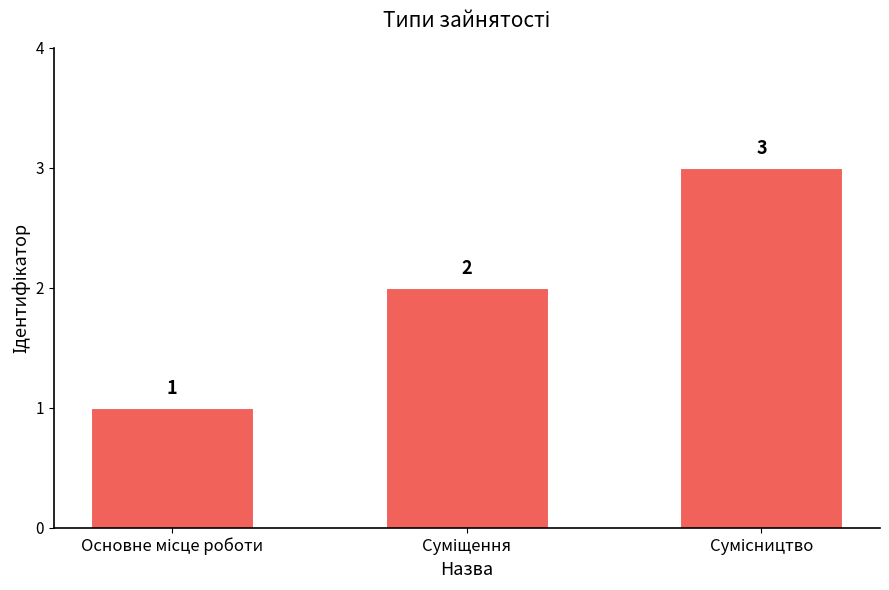

What is the value of the 1st bar from the left?

1